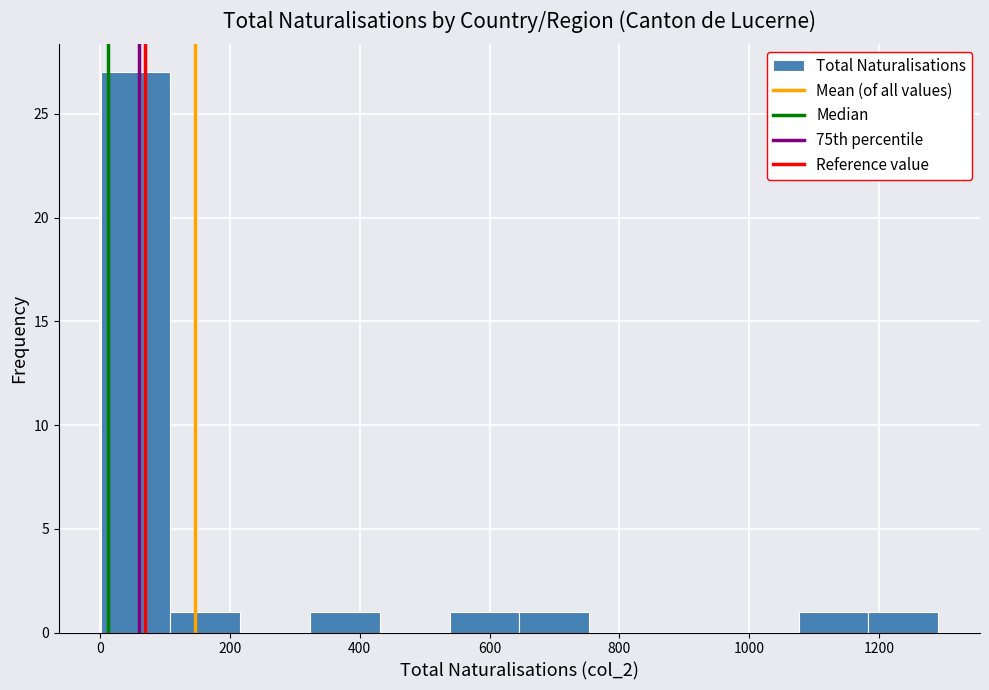

Which range on the x-axis has the tallest bar?

0 to 100